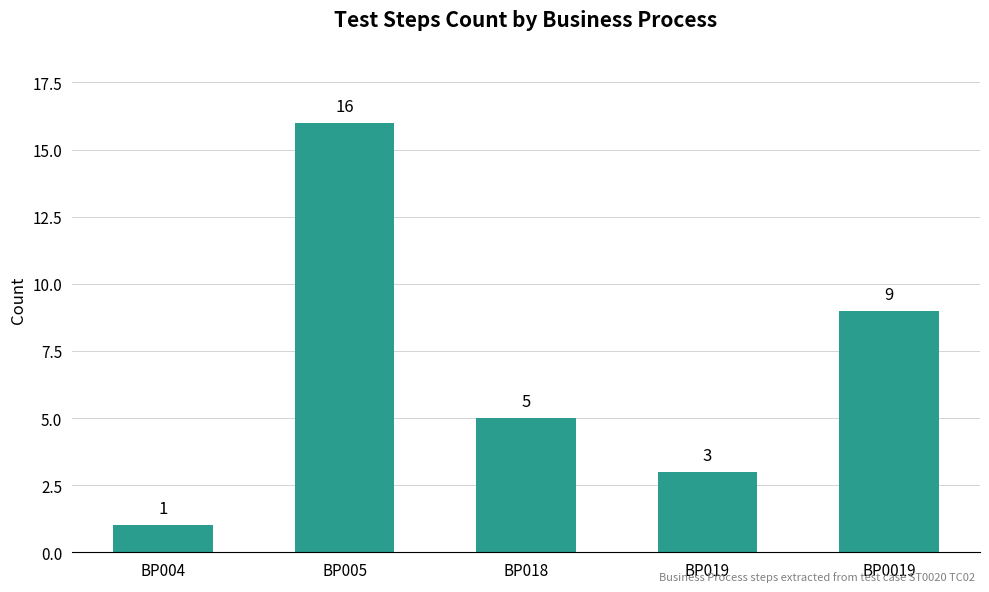

How many data points are less than 5?

2